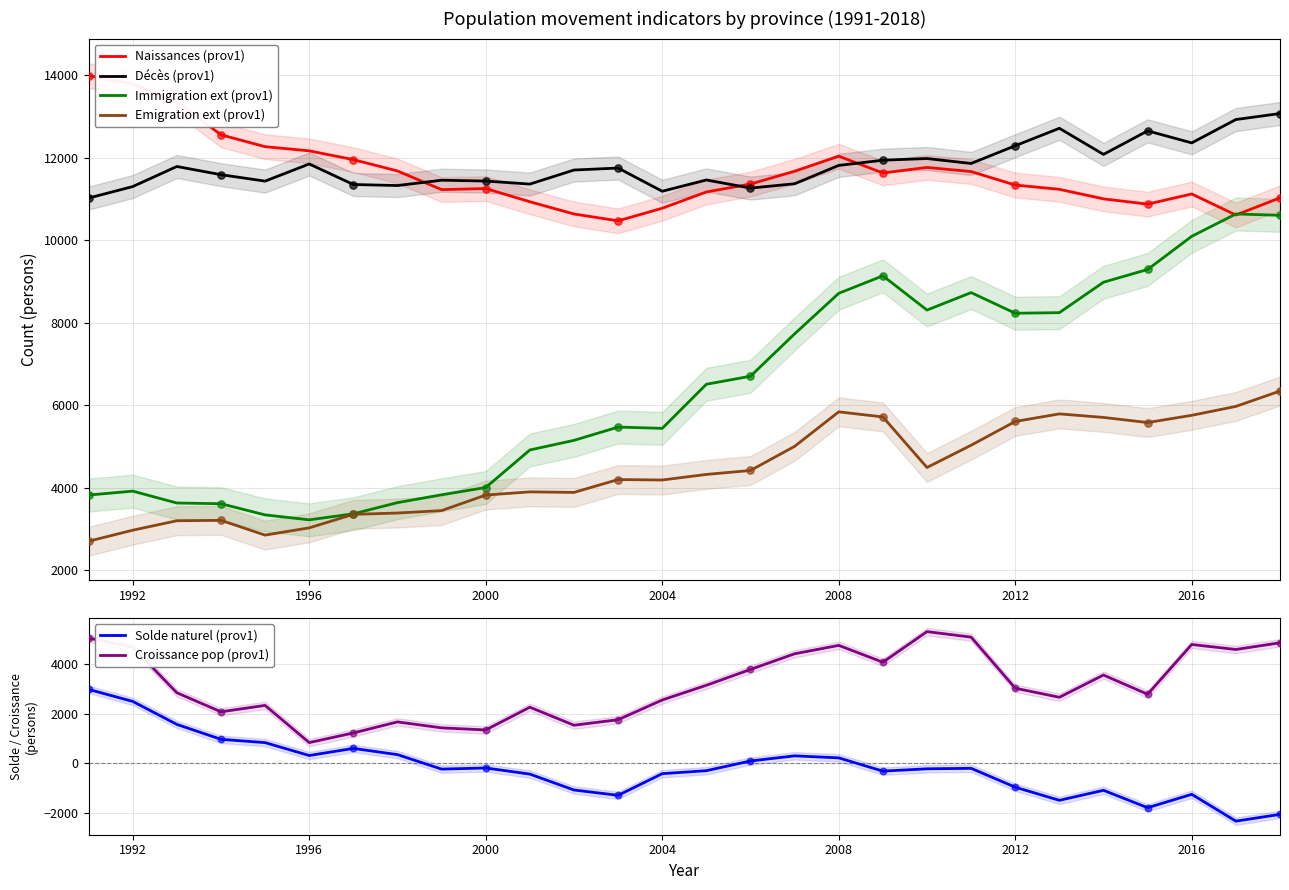

At how many categories does at least one series exceed 10378?

28